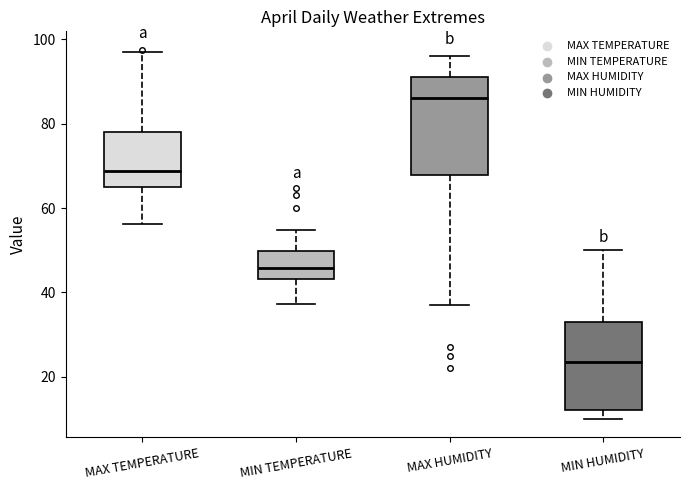

Reading left to right, transcribe this box plot: for each box, give where its median line is, the range the box spans, and where its two whiskers end, as read against the y-axis. The values are not printed on the chart, so give them approximately, as read against the axis.

MAX TEMPERATURE: median 68, box 64 to 78, whiskers 56 to 98
MIN TEMPERATURE: median 46, box 44 to 50, whiskers 38 to 54
MAX HUMIDITY: median 86, box 68 to 92, whiskers 38 to 96
MIN HUMIDITY: median 24, box 12 to 34, whiskers 10 to 50